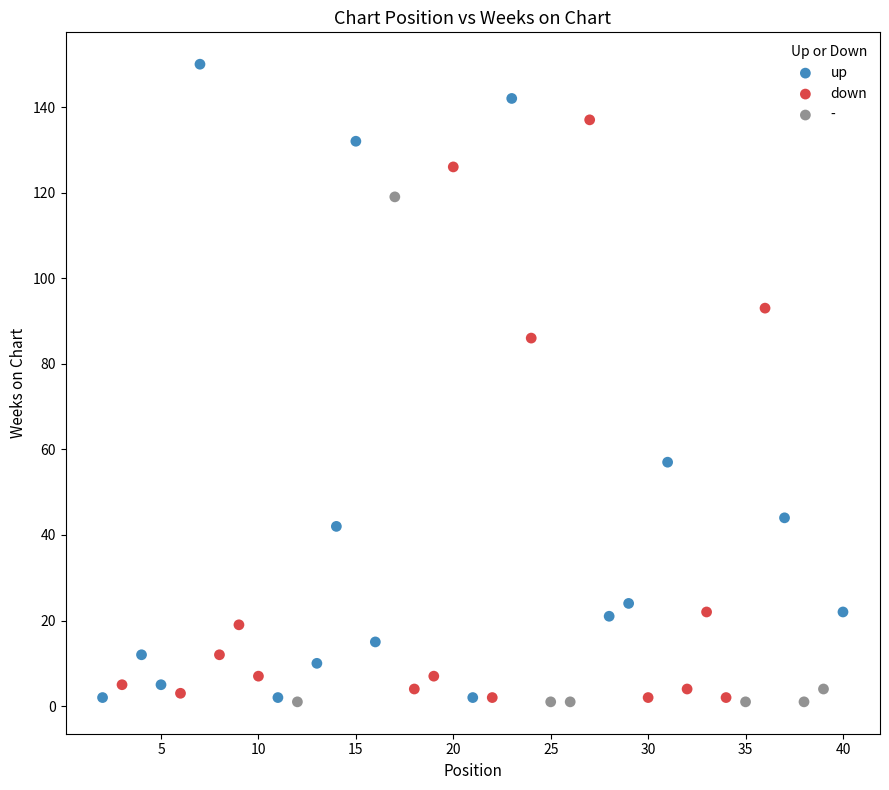

Which series contains the highest Y value?

up